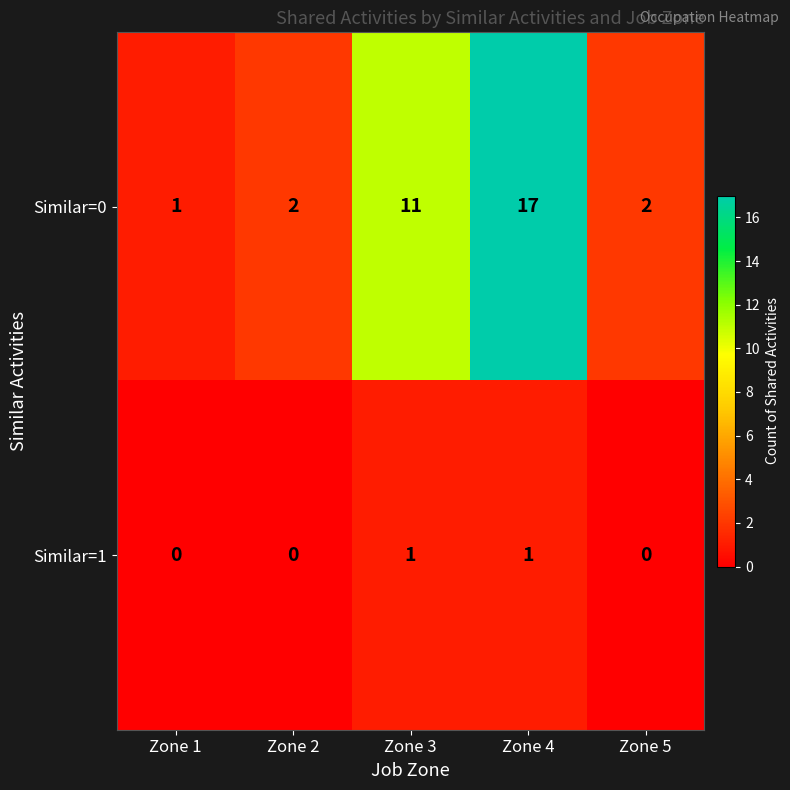

What is the difference between the Similar=0 values at Zone 3 and Zone 5?

9